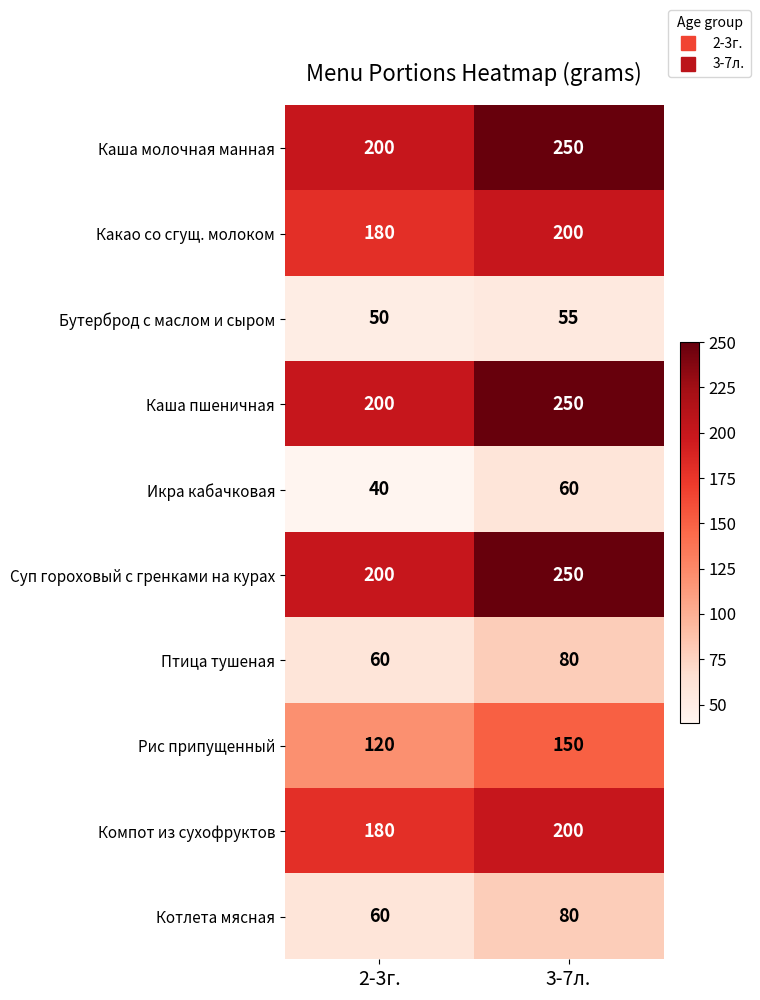

Which label corresponds to the smallest value in the chart?

2-3г.